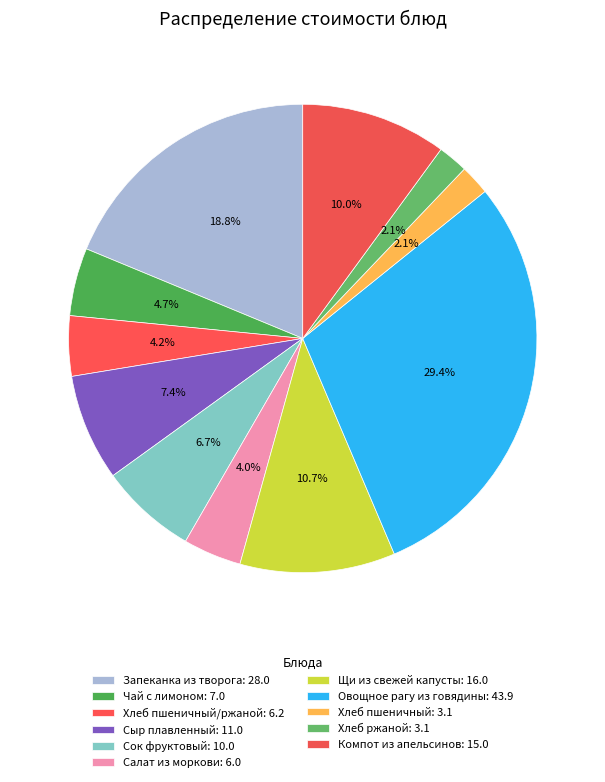

Count the number of slices in the pie.

11